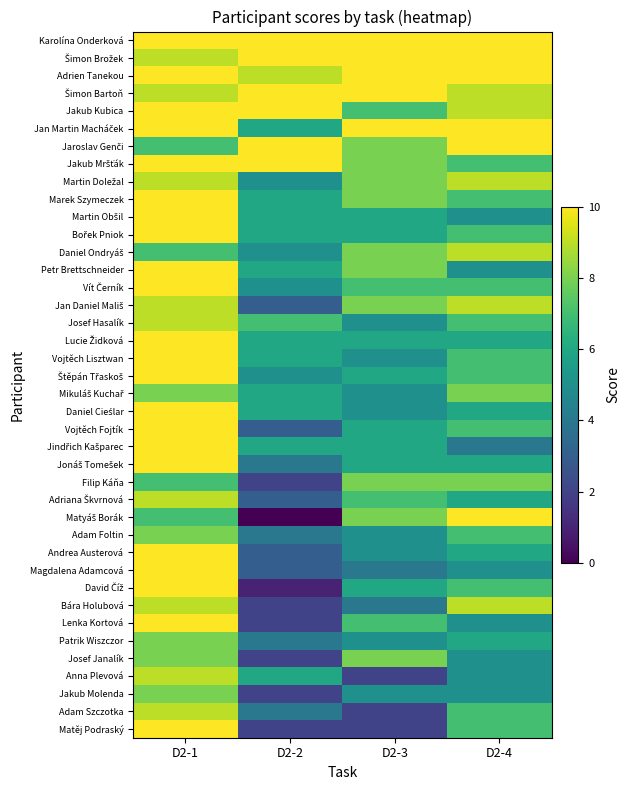

What is the total value across all series at D2-1?

369